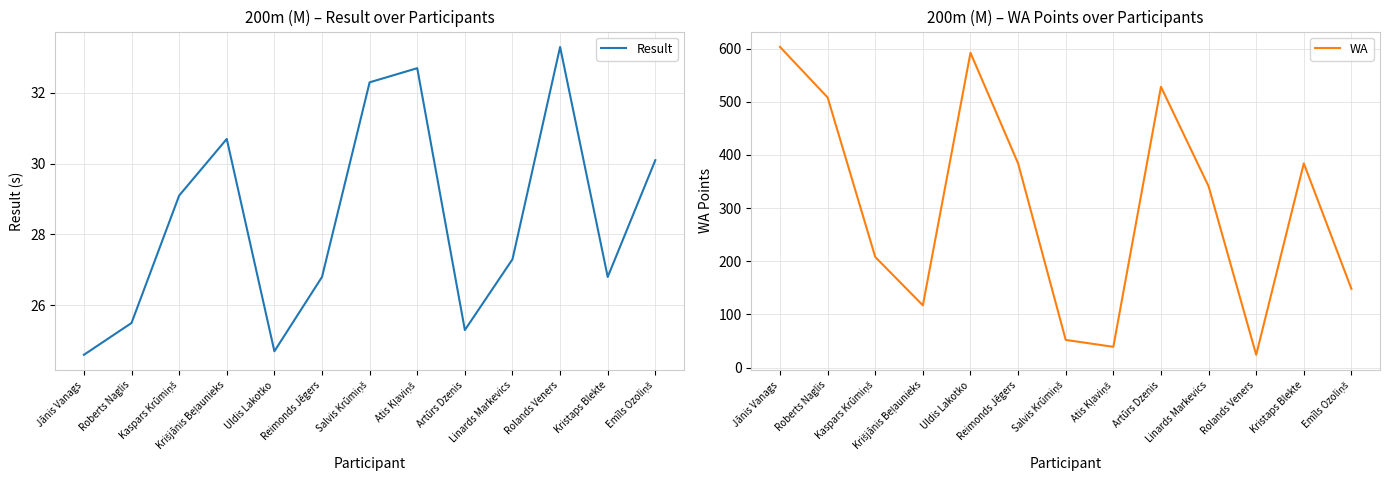

What are all the series names shown in the legend?

Result, WA